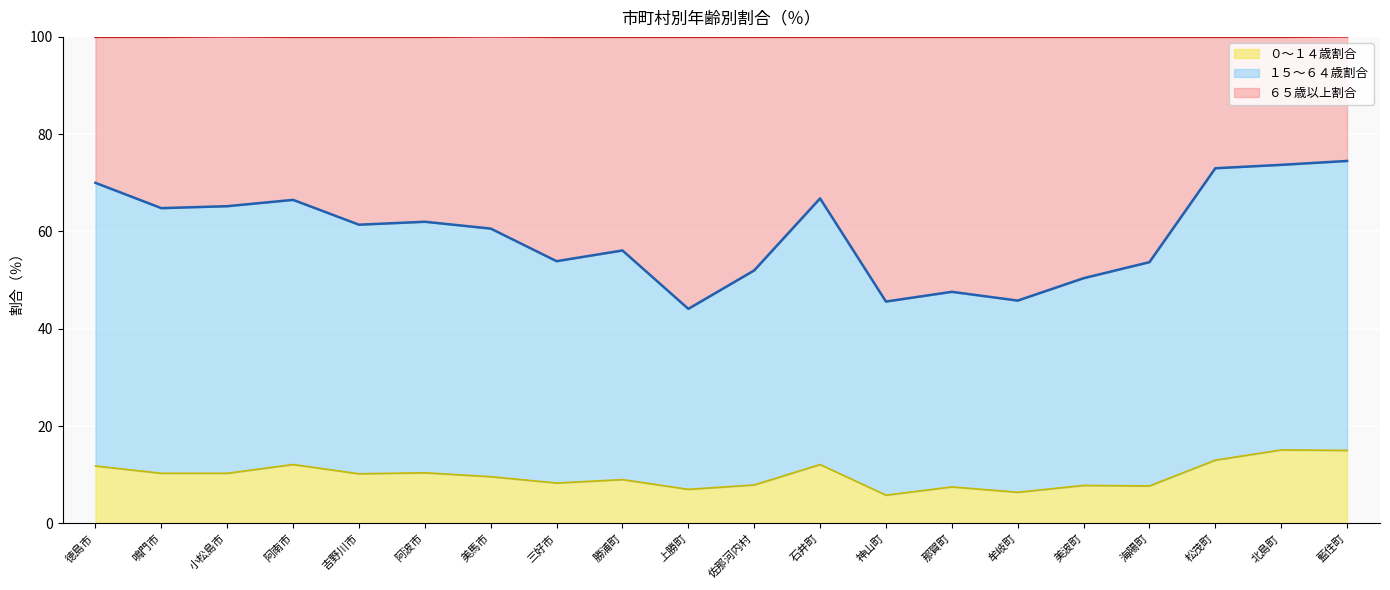

What is the total value across all series at 徳島市?

100.0